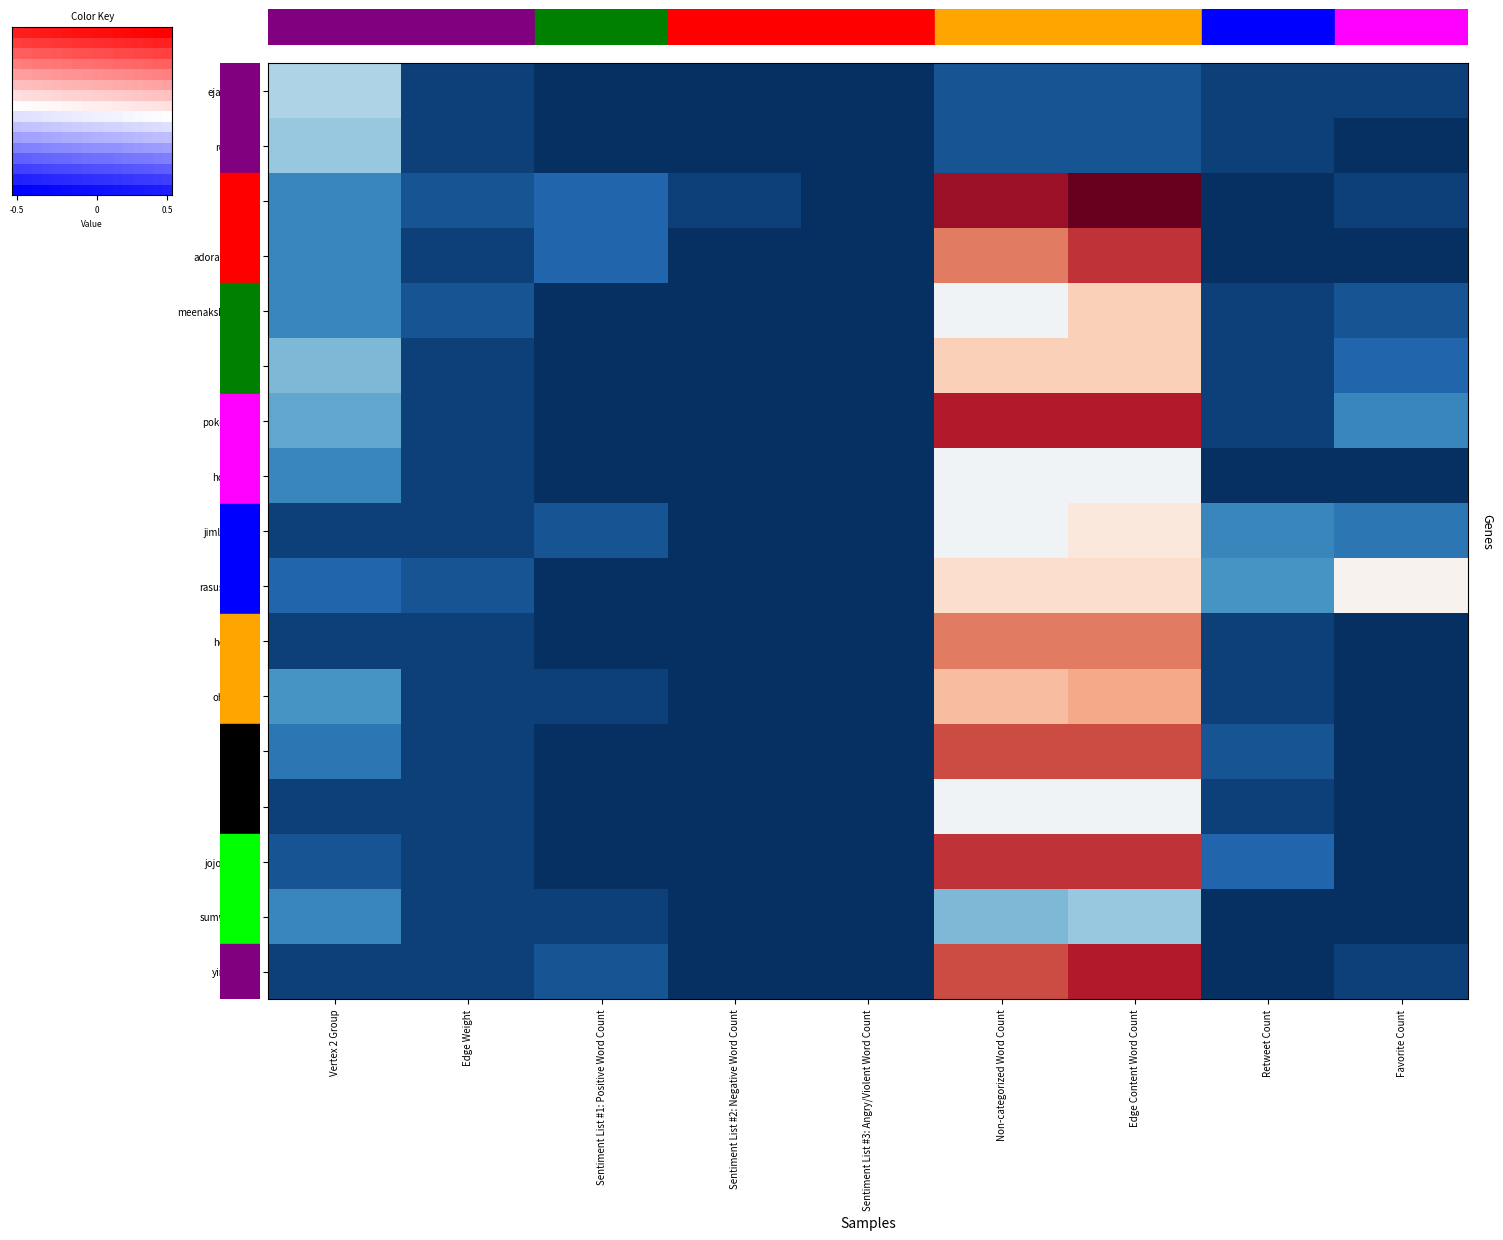

List the series in order of their peak value, highest first.

os2nsc, pokeyluwho, yinkavidal, adorablesoul1, jojofresnedi, cebumd, healthxph, ohitsmiko, meenakshikhat14, drdrlads, rasushrestha, jimlopez875, hcitexpert, giasison, ejacharon_, reghilouu, sumwellness